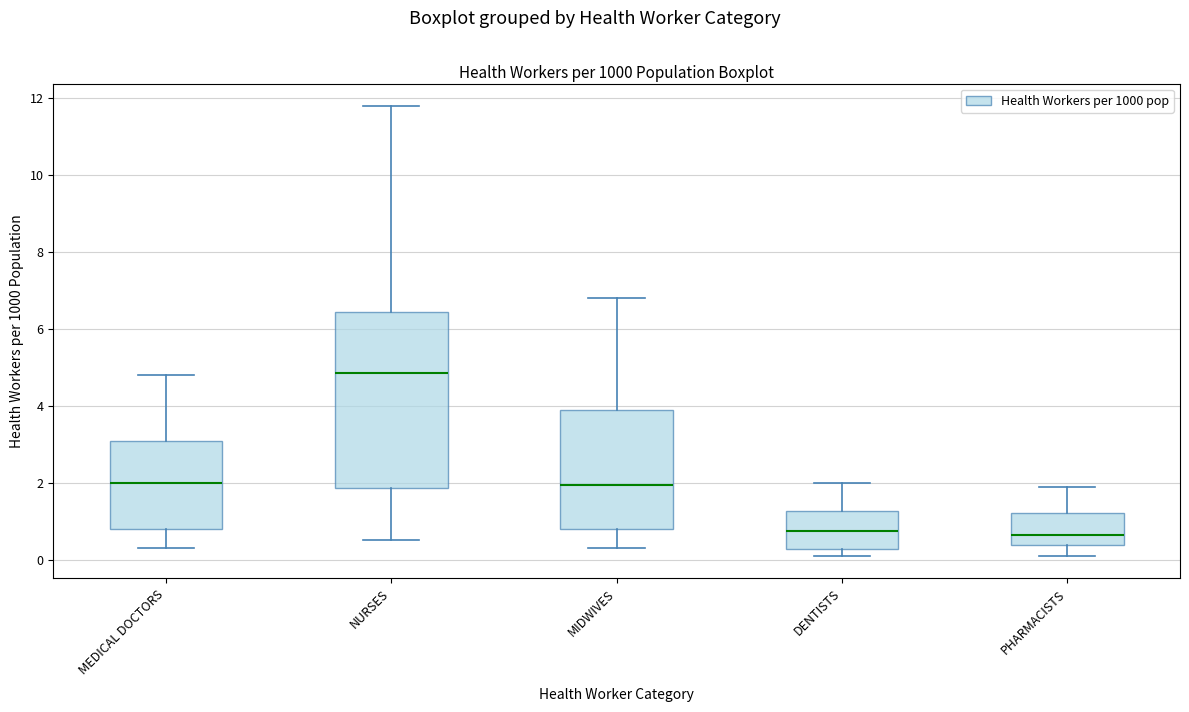

Comparing the boxes themselves (not the whiskers), which one is the tallest?

NURSES